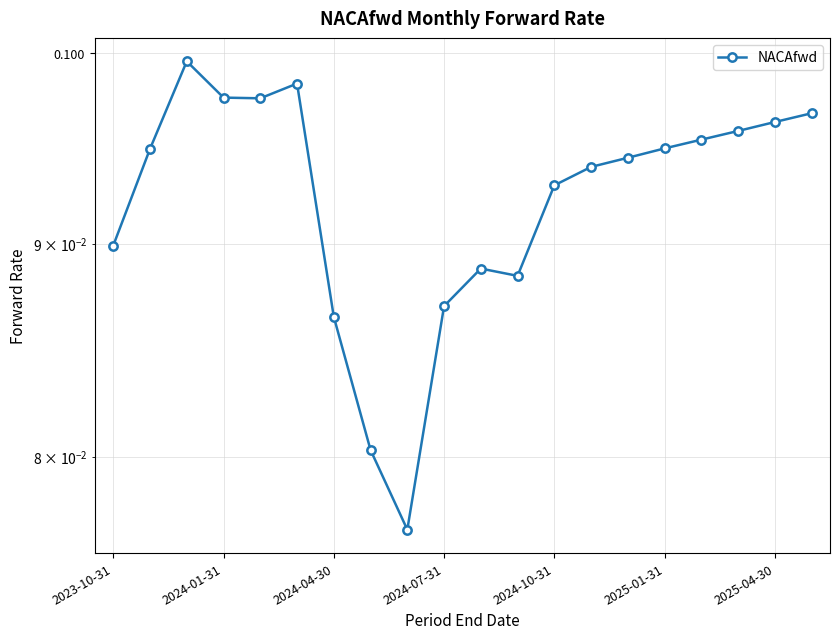

What is the average value?

0.1